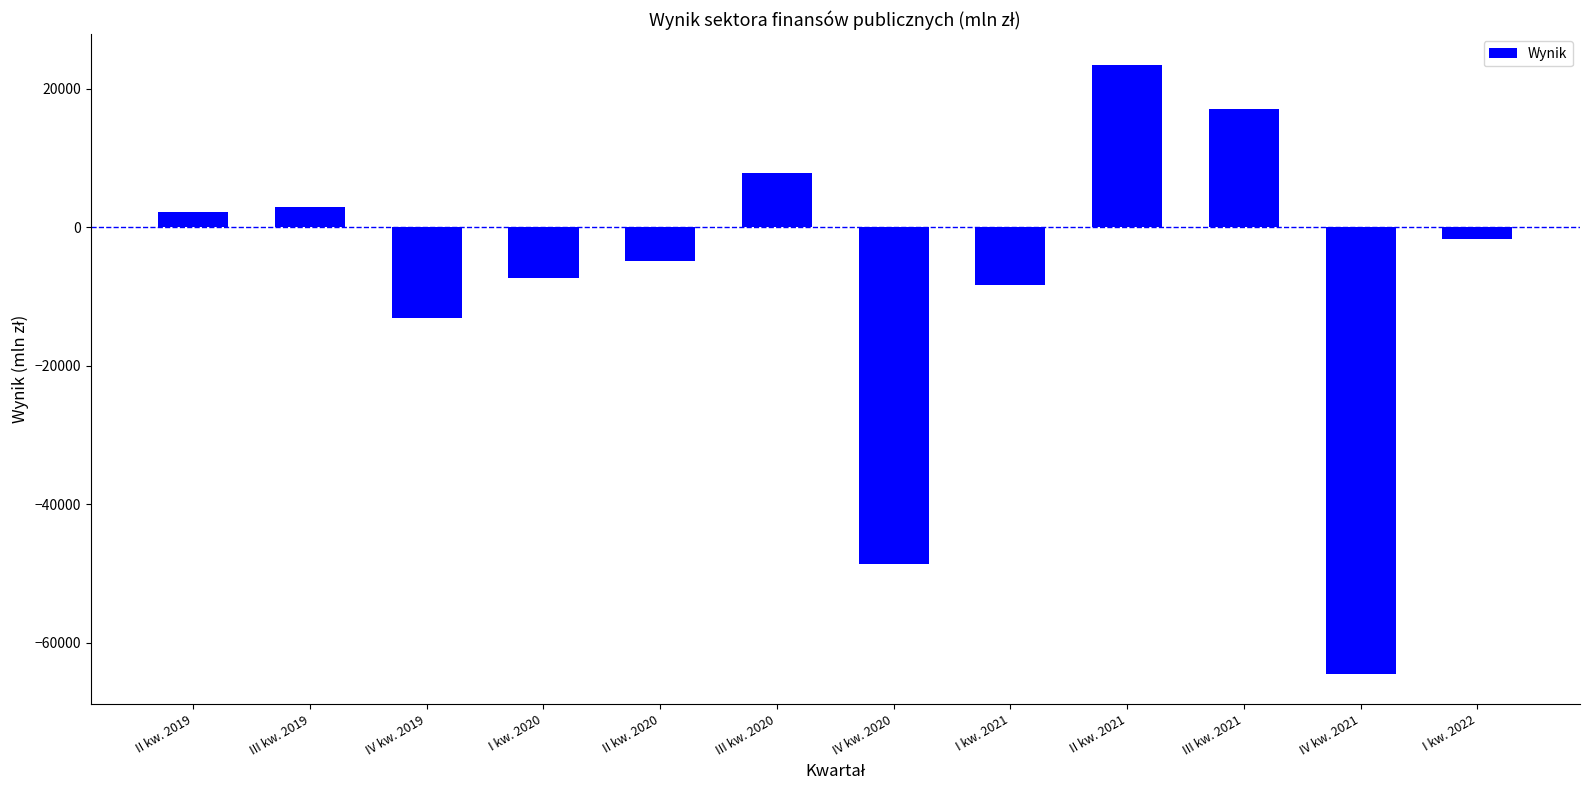

Rank the categories by value from lowest to highest.

IV kw. 2021, IV kw. 2020, IV kw. 2019, I kw. 2021, I kw. 2020, II kw. 2020, I kw. 2022, II kw. 2019, III kw. 2019, III kw. 2020, III kw. 2021, II kw. 2021